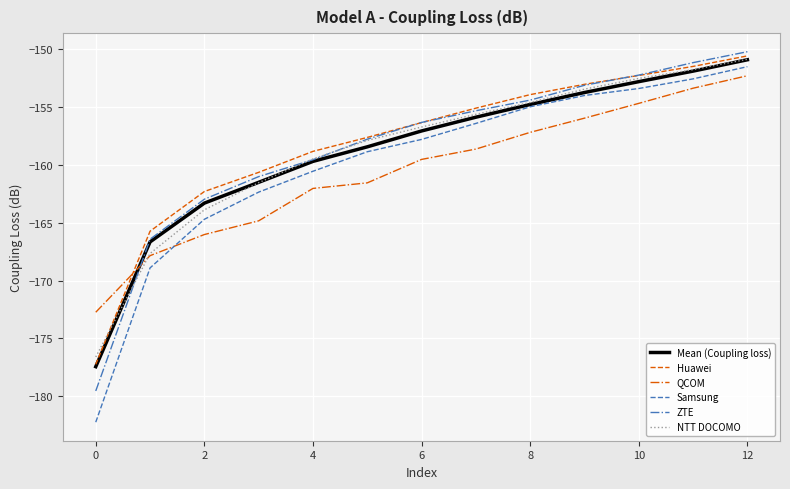

How many times do ZTE and QCOM cross each other?

1